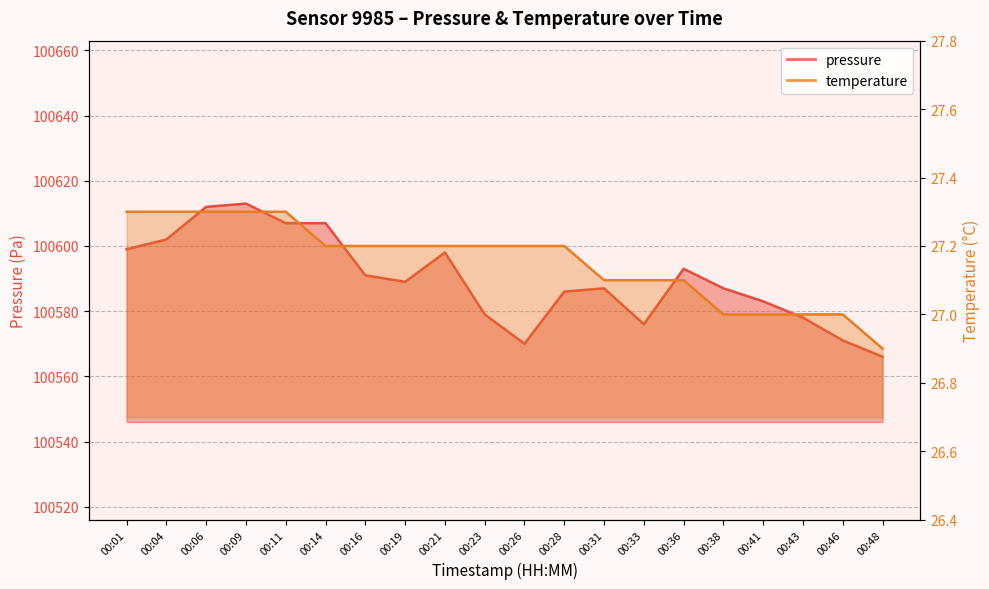

Between 00:14 and 00:48, which is larger?

00:14